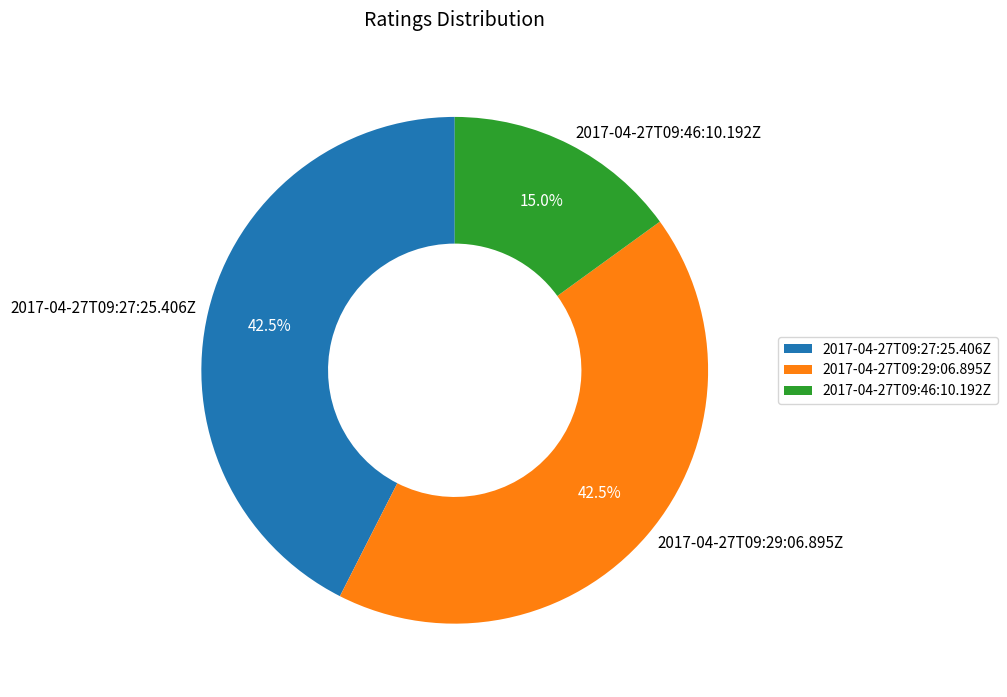

Which slice is the smallest?

2017-04-27T09:46:10.192Z